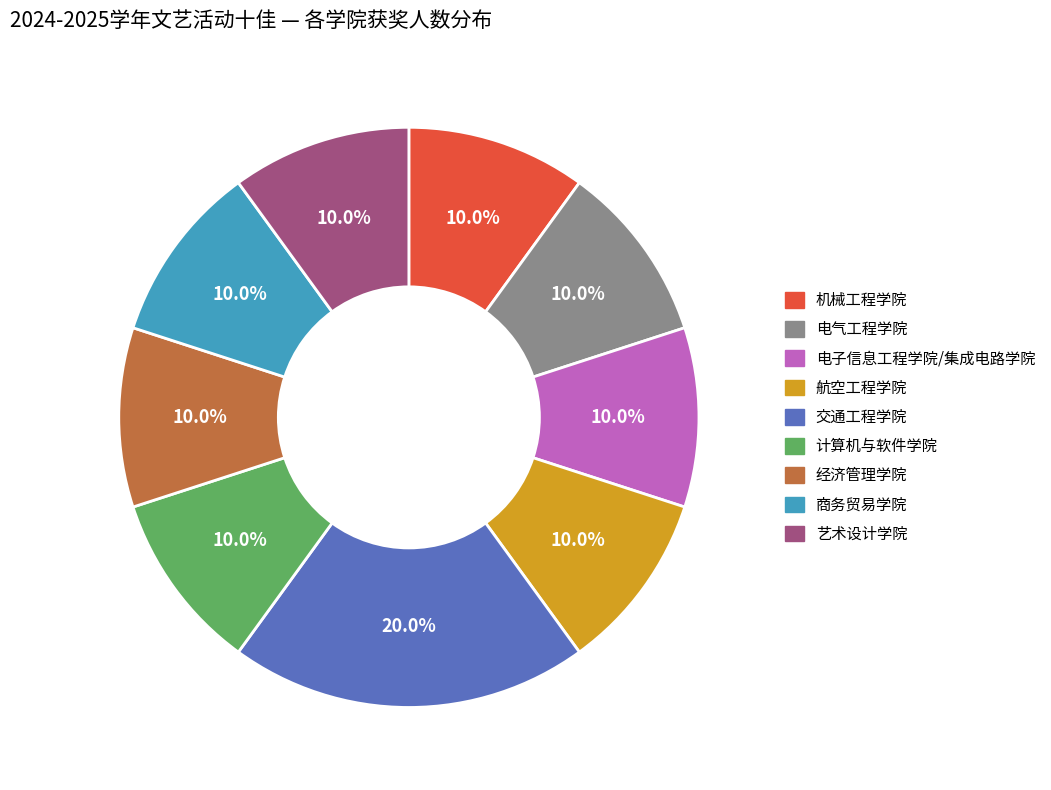

The 交通工程学院 slice represents 12% of the pie. True or false?

False